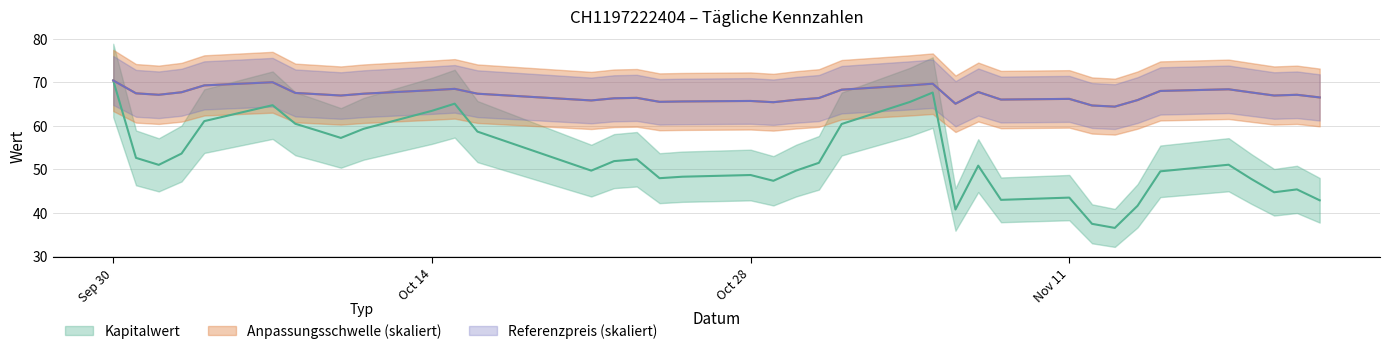

True or false: Anpassungsschwelle has a value of 67.4 at 2024-10-11.

True